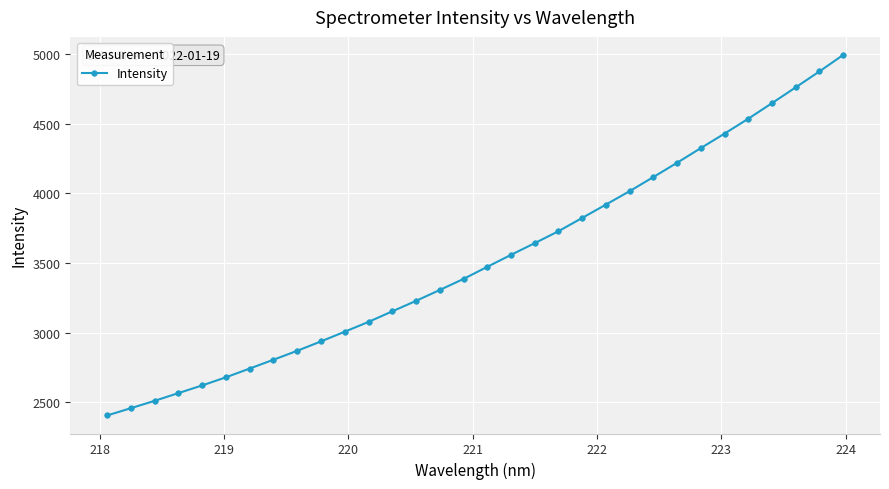

What is the sum of all values?

112811.1